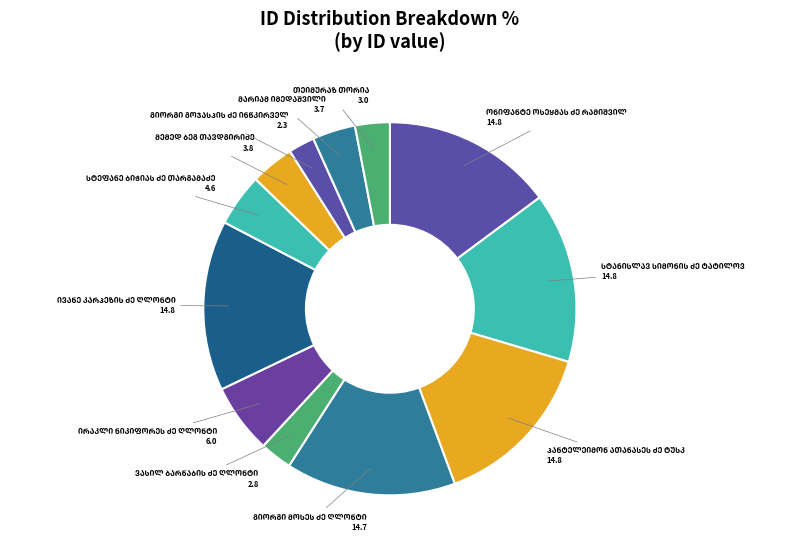

Is there any slice that represents more than half of the pie?

No